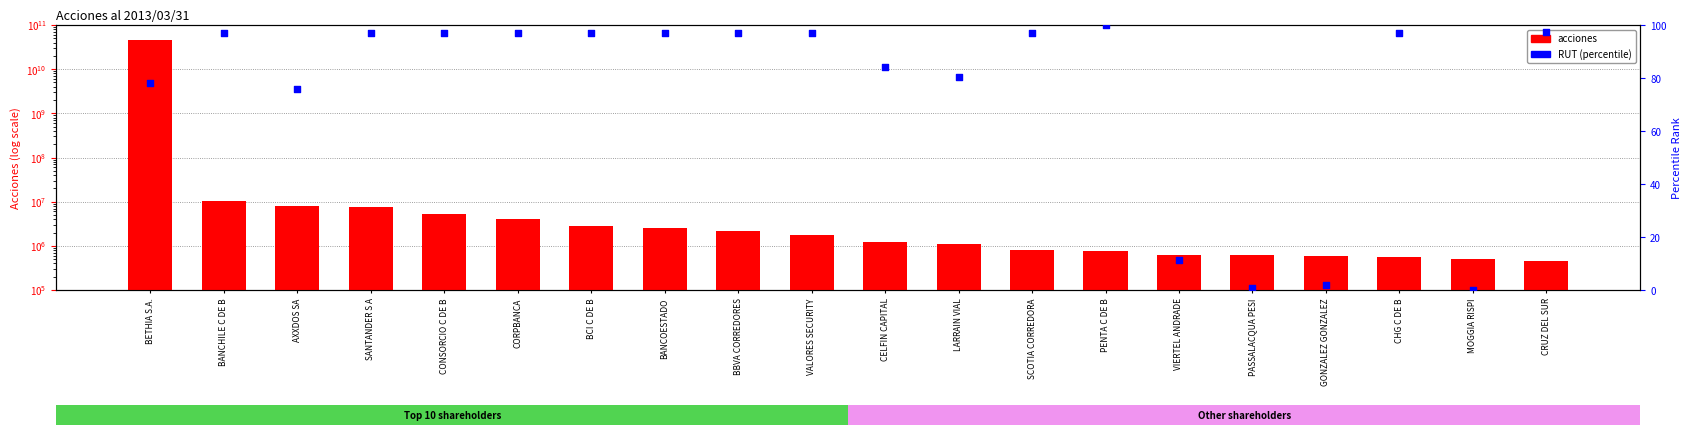

Which series has the largest total across all categories?

acciones